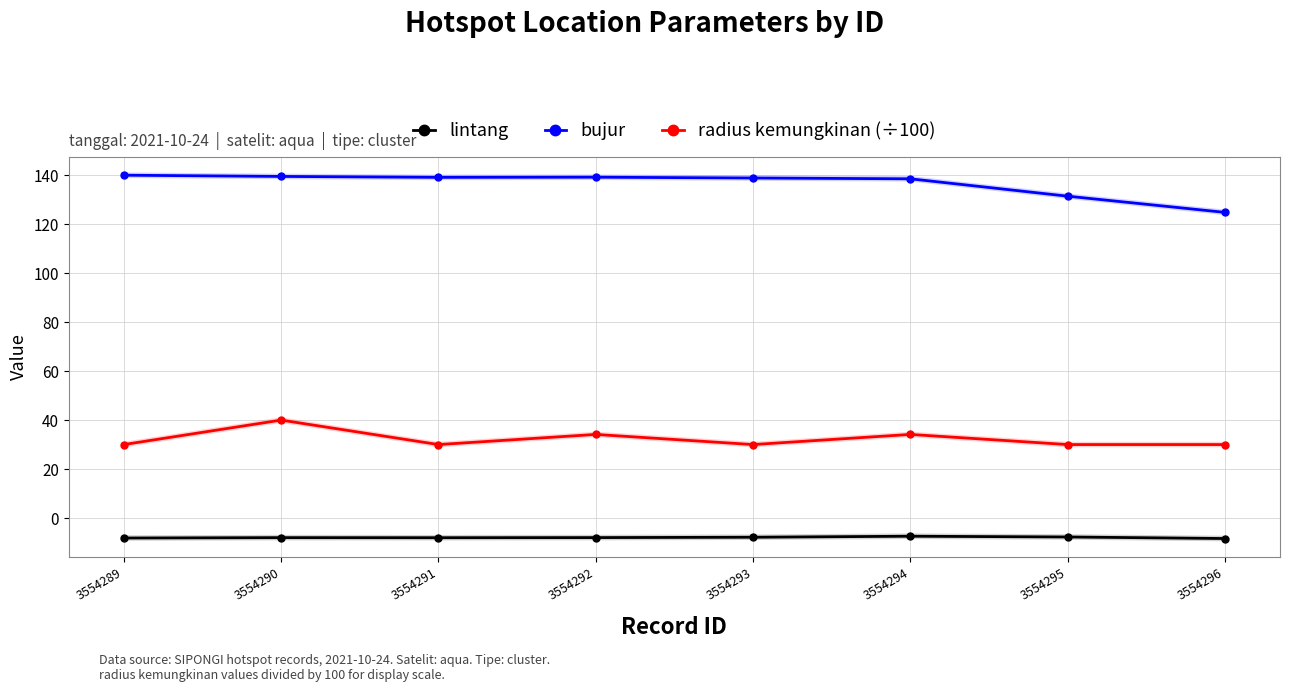

Is the value of bujur at 3554291 greater than the value of radius kemungkinan (÷100) at 3554293?

Yes